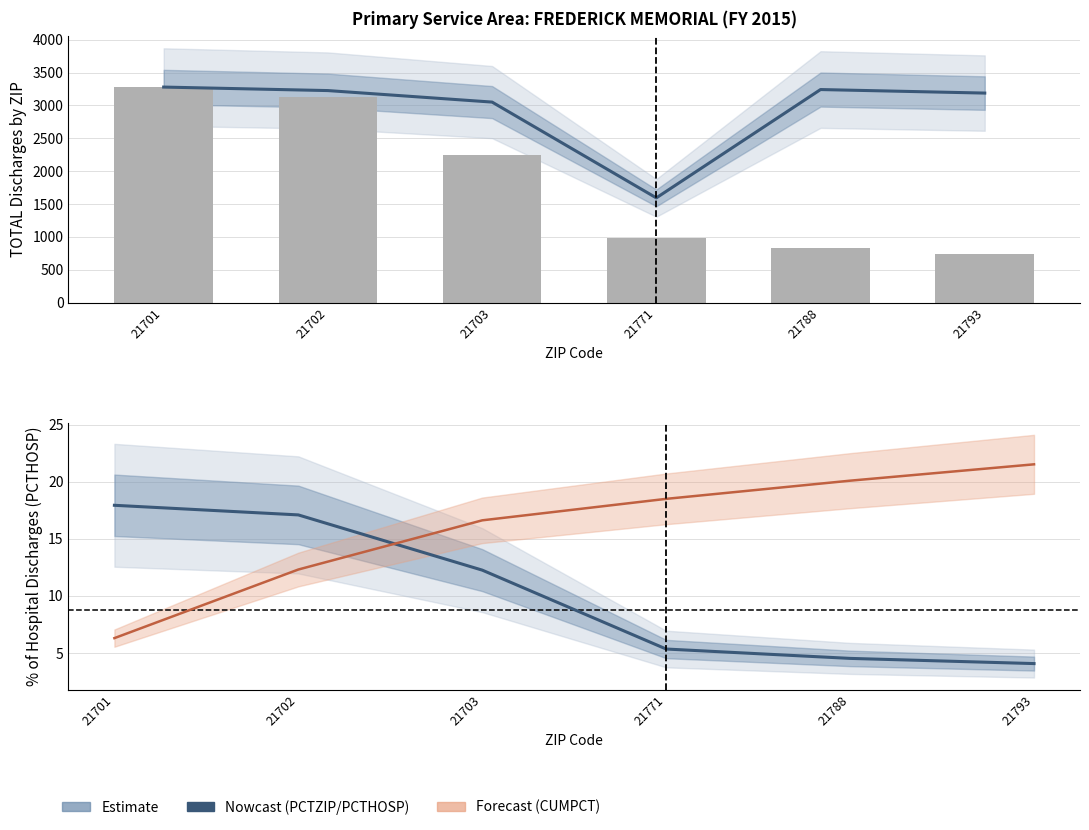

What is the minimum value for PCTHOSP (%)?

4.1